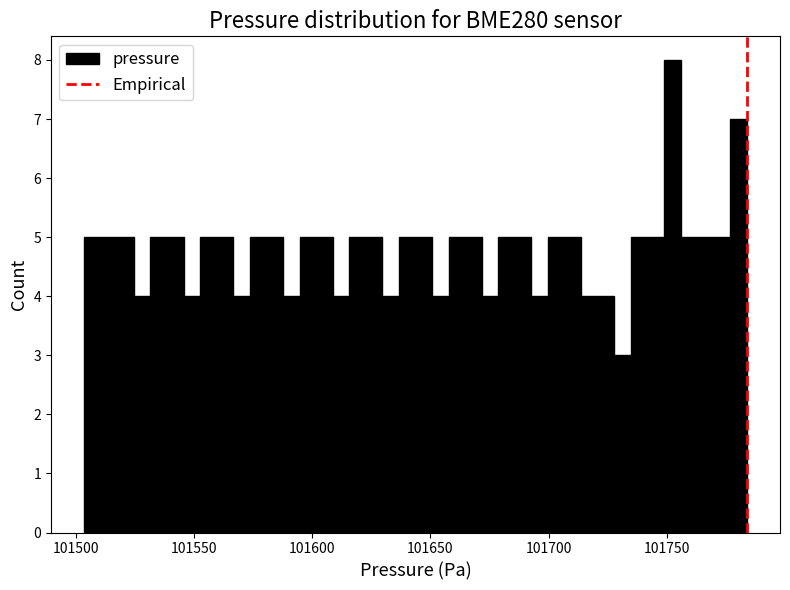

Around what value on the x-axis is the tallest bar? Give the approximate position of its centre, as read against the axis.

101750